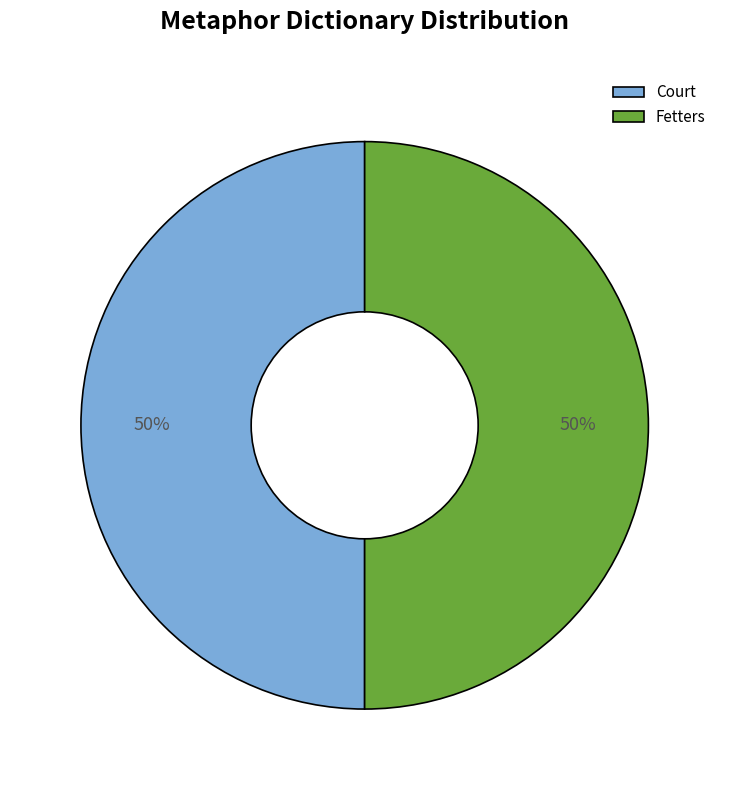

The Fetters slice represents 50% of the pie. True or false?

True